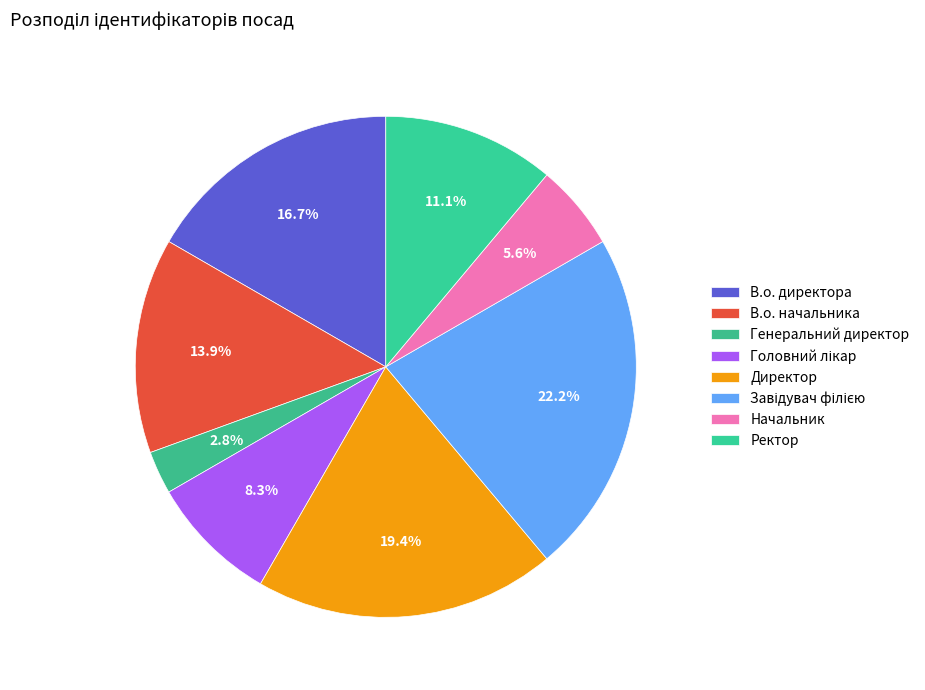

Count the number of slices in the pie.

8